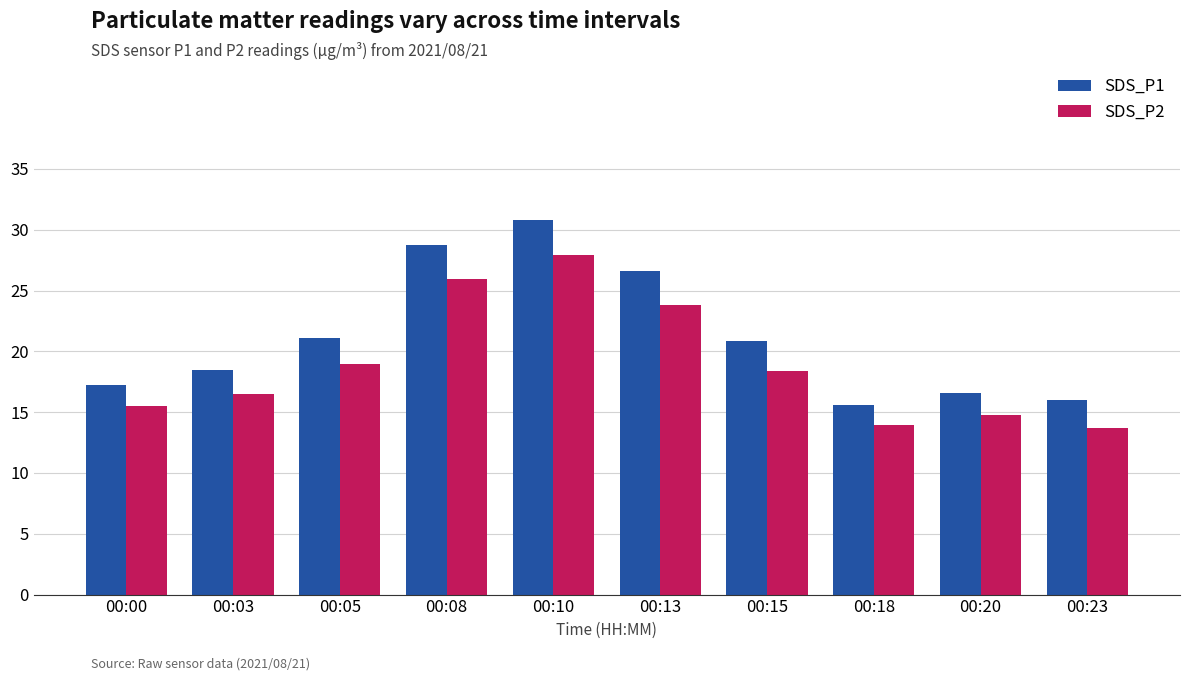

Reading left to right, extract all data points from this chart.

SDS_P1: 00:00=17.2	00:03=18.4	00:05=21.1	00:08=28.7	00:10=30.8	00:13=26.6	00:15=20.8	00:18=15.6	00:20=16.6	00:23=16.0
SDS_P2: 00:00=15.5	00:03=16.5	00:05=19.0	00:08=26.0	00:10=27.9	00:13=23.8	00:15=18.4	00:18=13.9	00:20=14.8	00:23=13.7